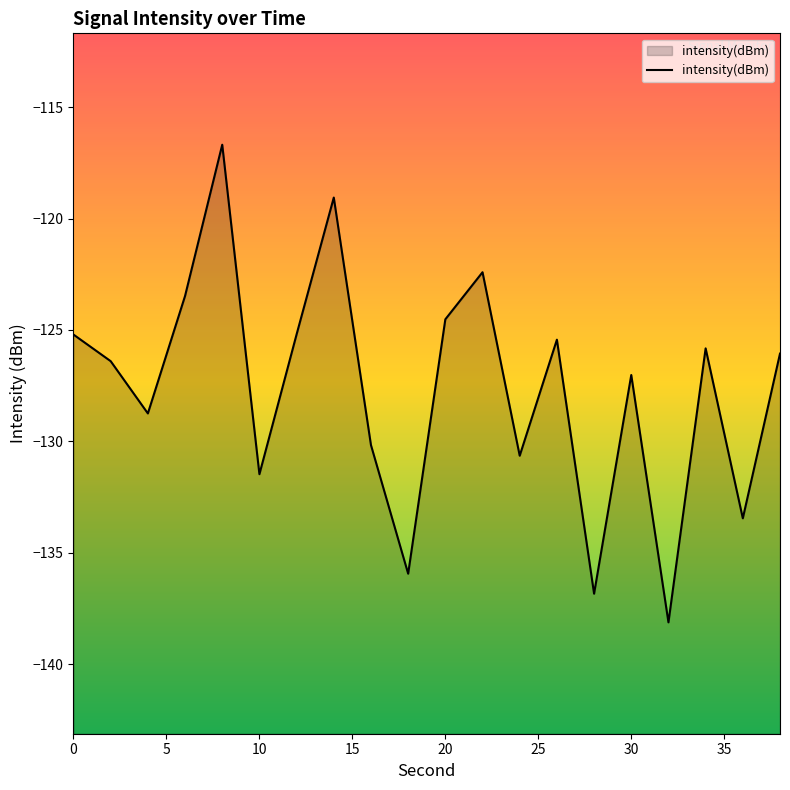

What value does the data have at 30?

-127.0